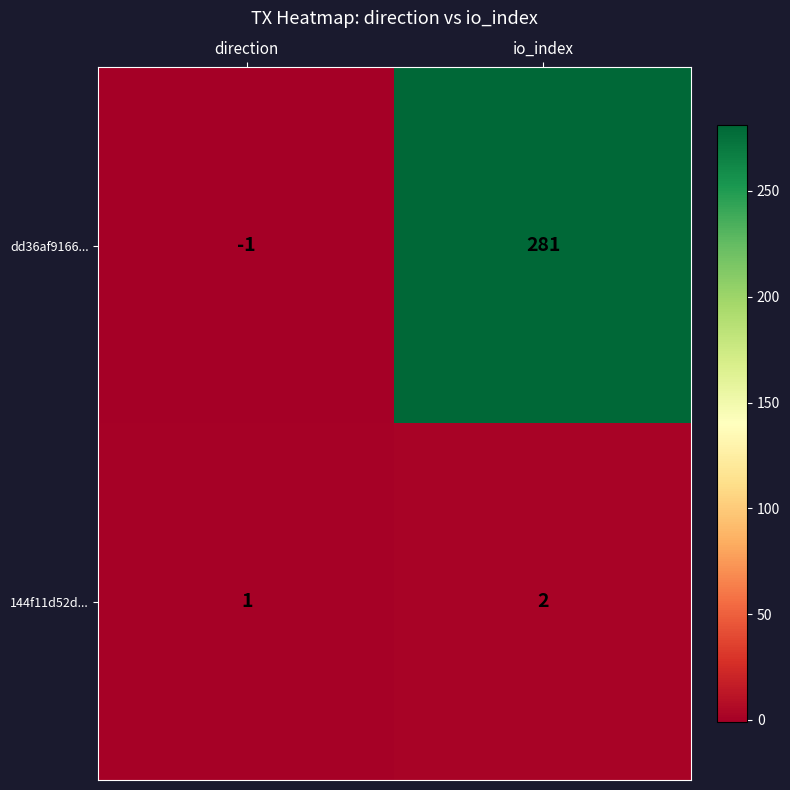

How many series are shown in this chart?

2